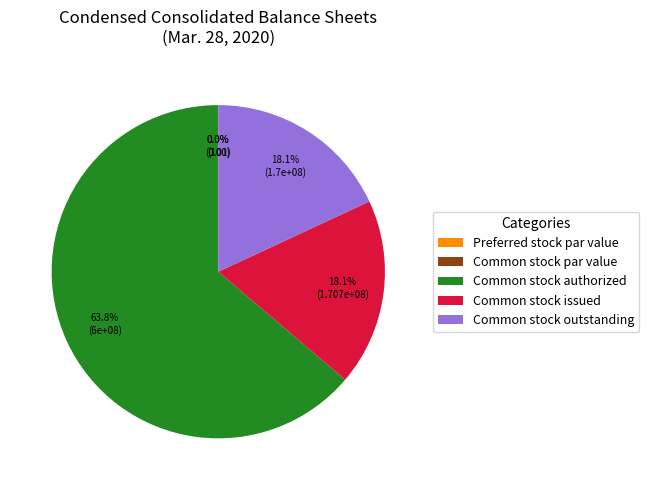

Approximately how many times larger is the value at Common stock outstanding compared to Common stock issued?

1.0